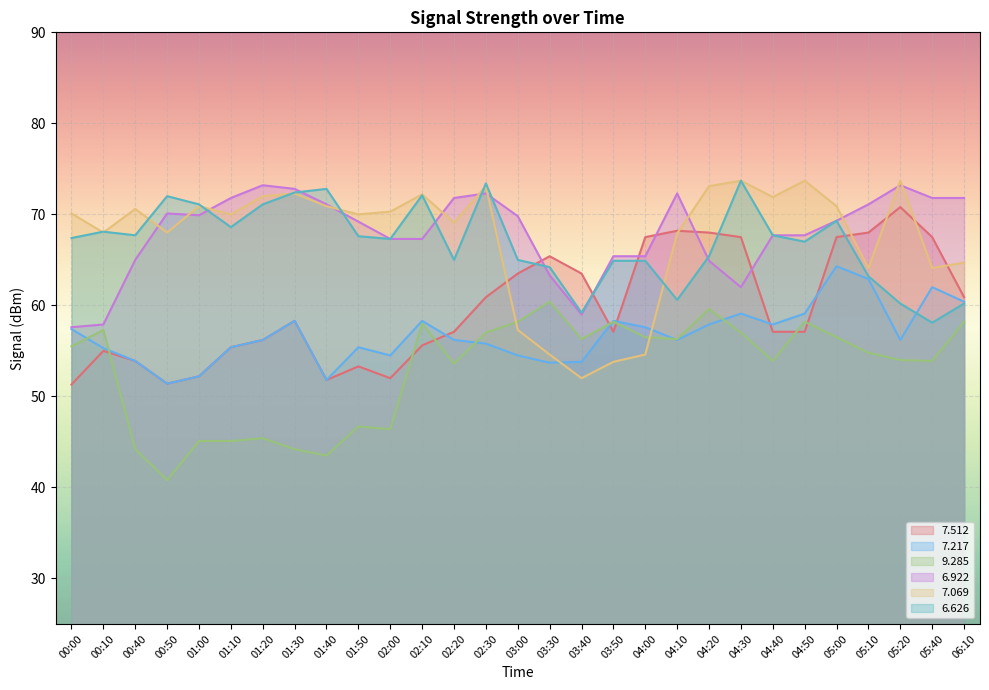

Between 00:10 and 04:10, which is larger?

04:10